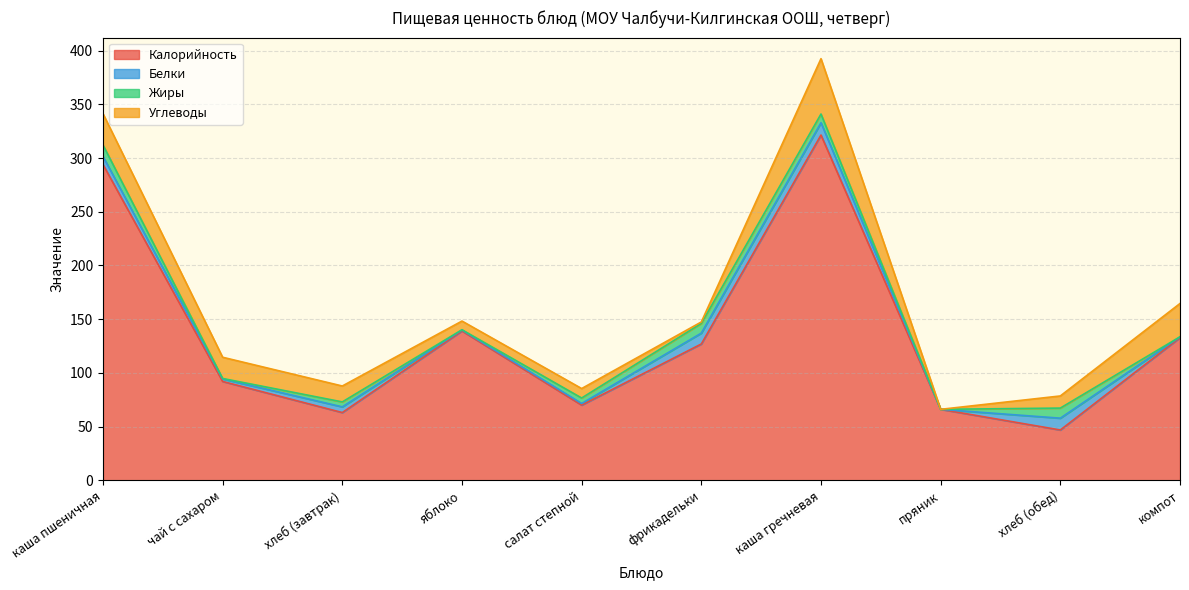

What is the approximate value of Жиры at компот?

0.1